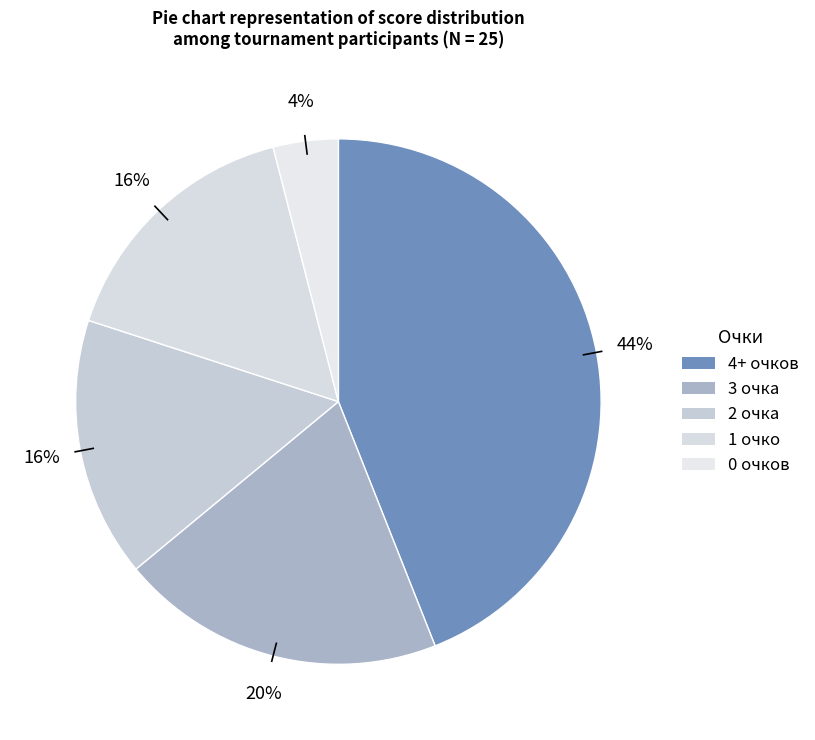

How many slices are in this pie chart?

5